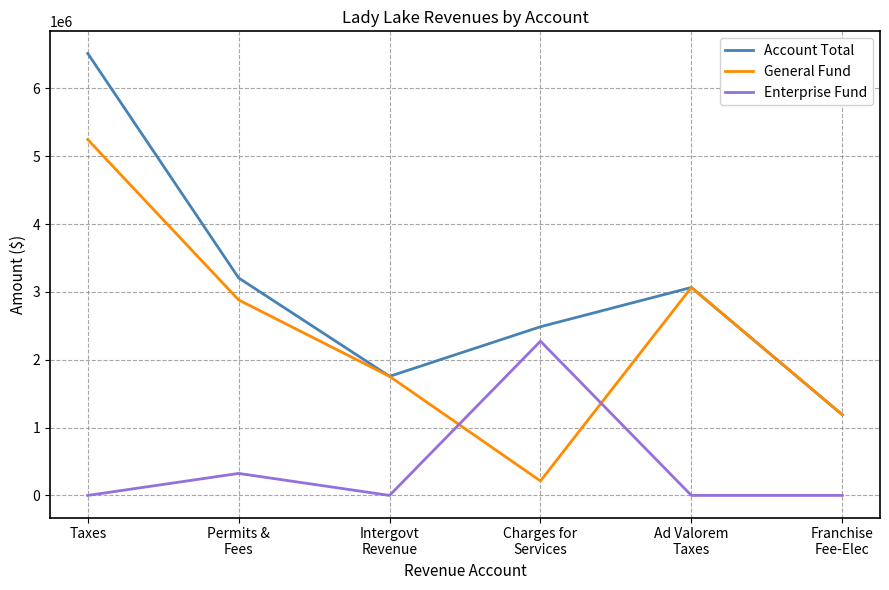

How many distinct data groups are displayed?

3